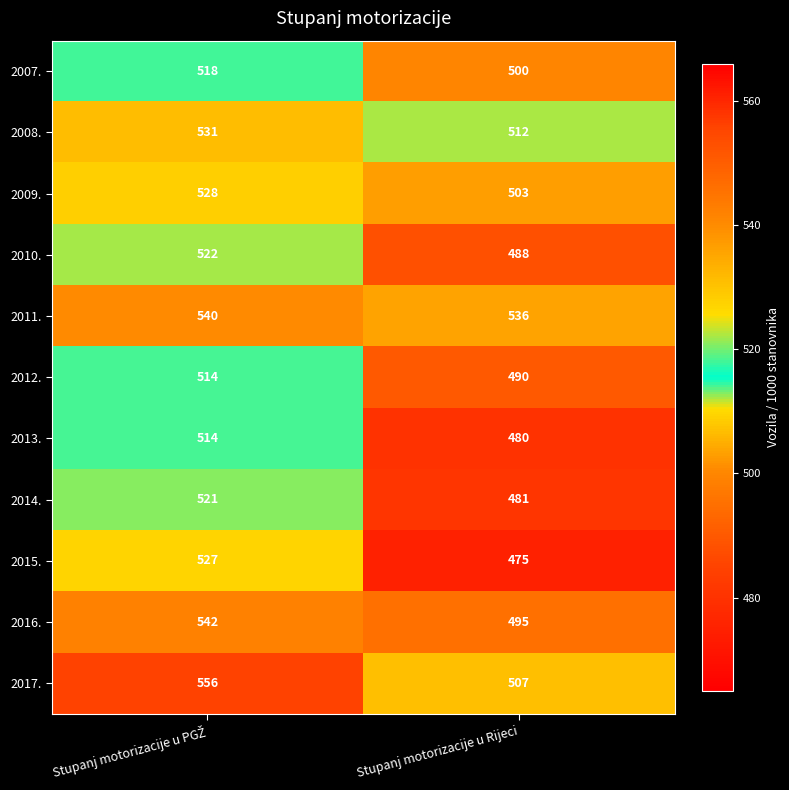

Which series has the largest range (max minus min)?

2015.